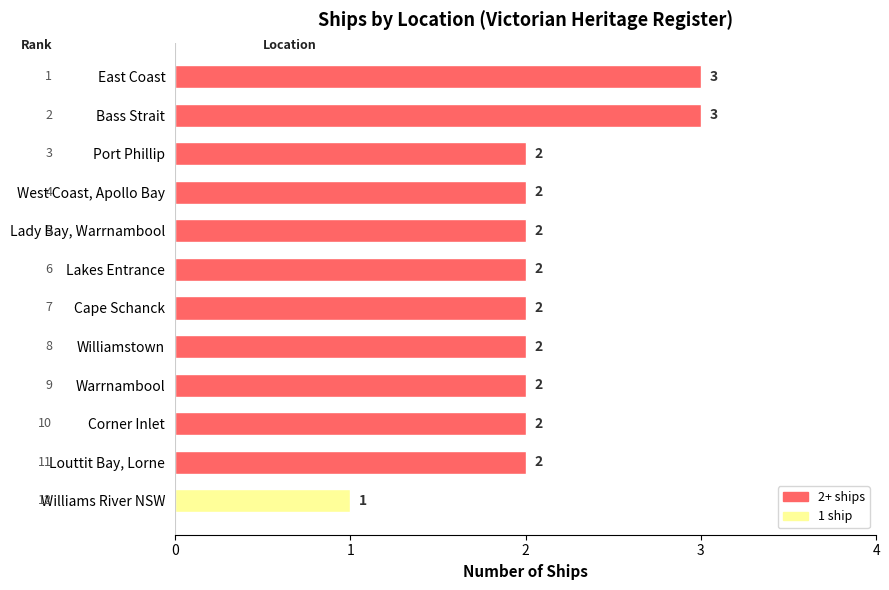

Which has a higher value, Cape Schanck or Bass Strait?

Bass Strait